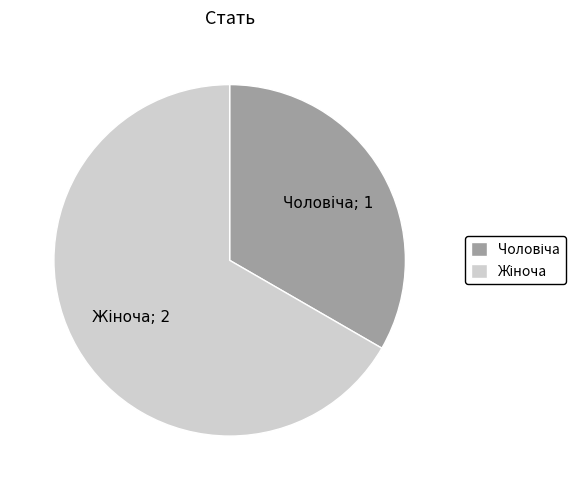

Does any single category account for the majority?

Yes